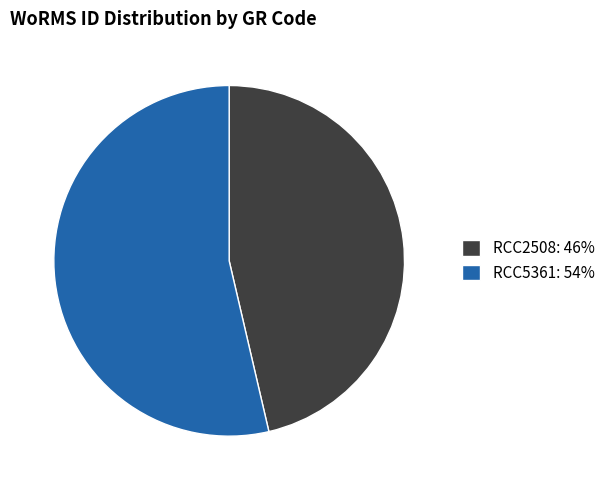

Which category has the biggest portion of the pie?

RCC5361